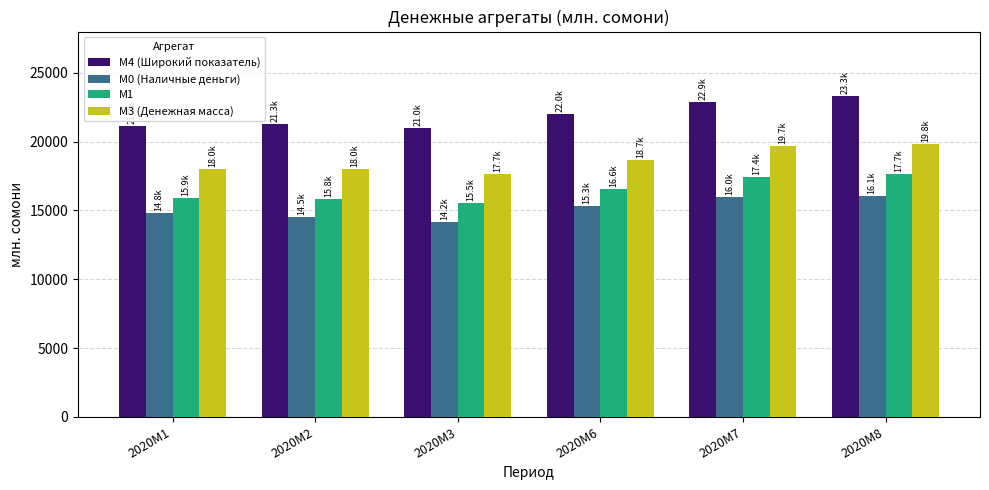

What is the total value across all series at 2020M3?

68363.8